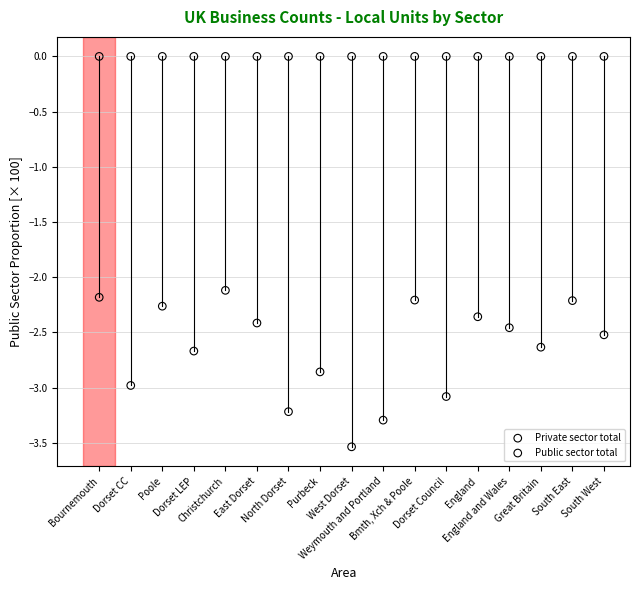

Which series reaches the maximum Y coordinate?

Private sector total